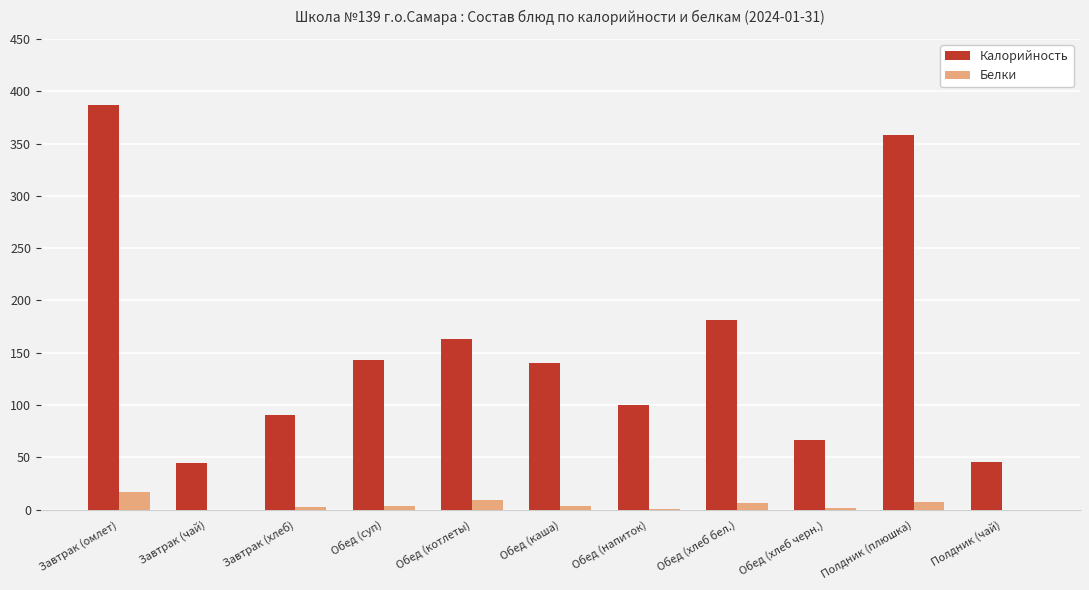

At which category does the chart reach its peak across all series?

Завтрак (омлет)